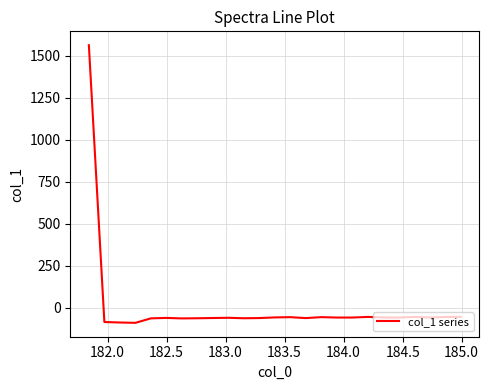

What is the smallest value displayed?

-89.0